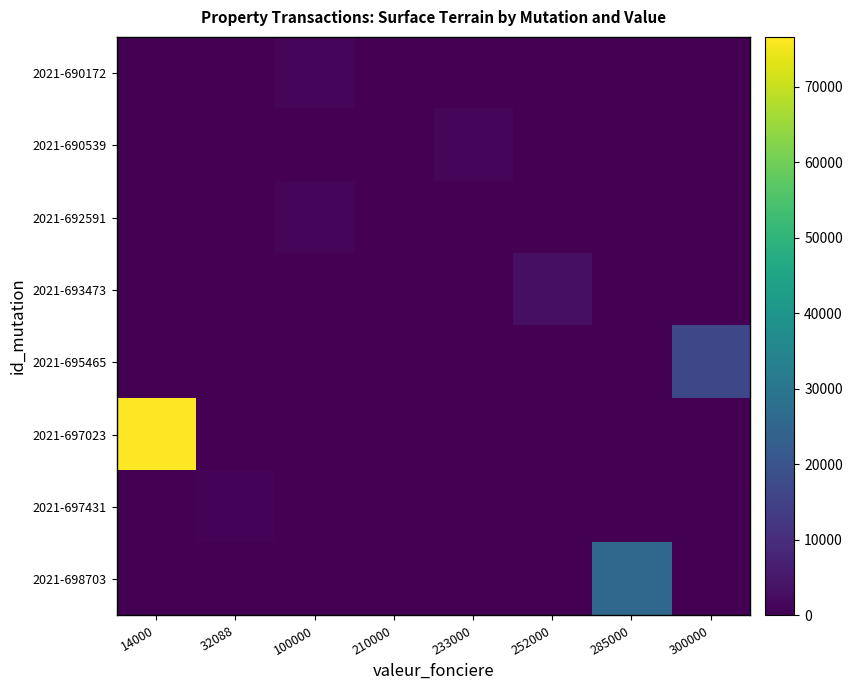

At which category is the sum across all series the highest?

14000